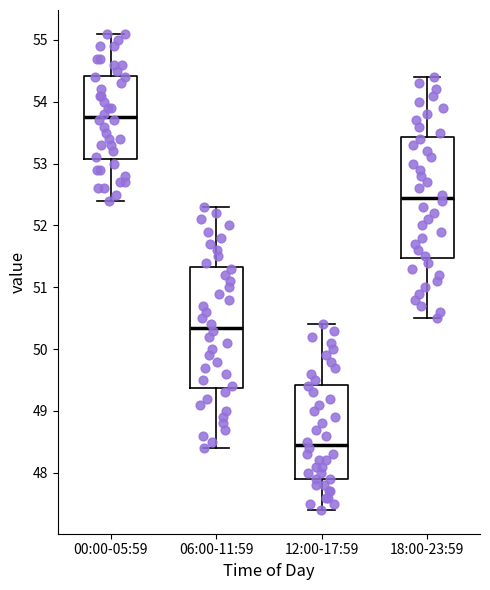

Where is the upper edge of the box for 00:00-05:59 on the y-axis? The values are not printed on the chart, so give them approximately, as read against the axis.

54.4